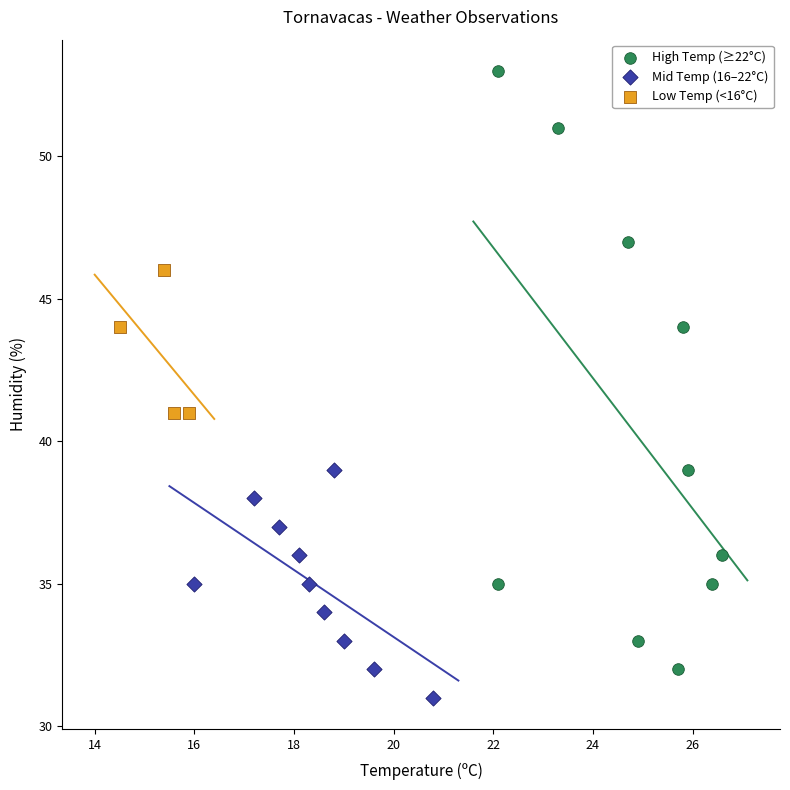

Which series has the widest spread of Y values?

High Temp (≥22°C)